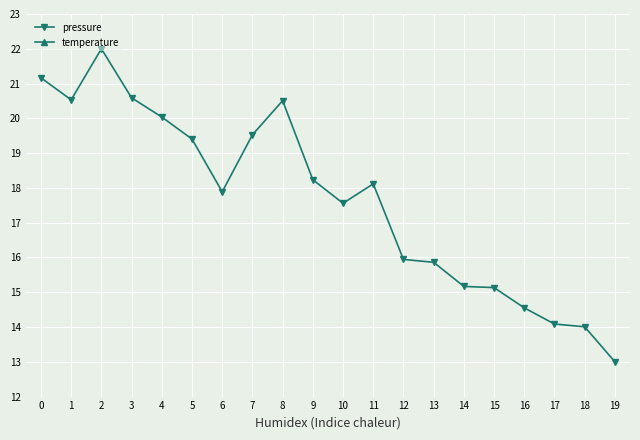

At which label is pressure closest to 17?

10